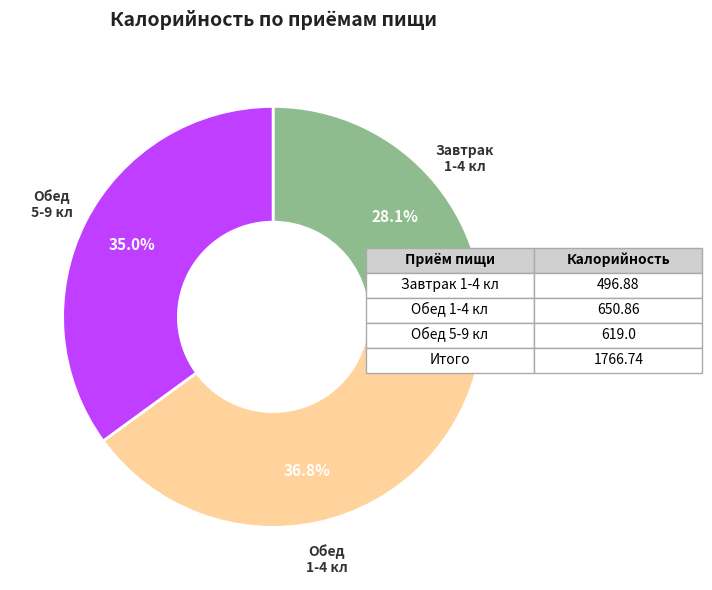

Is there a majority slice in this chart?

No